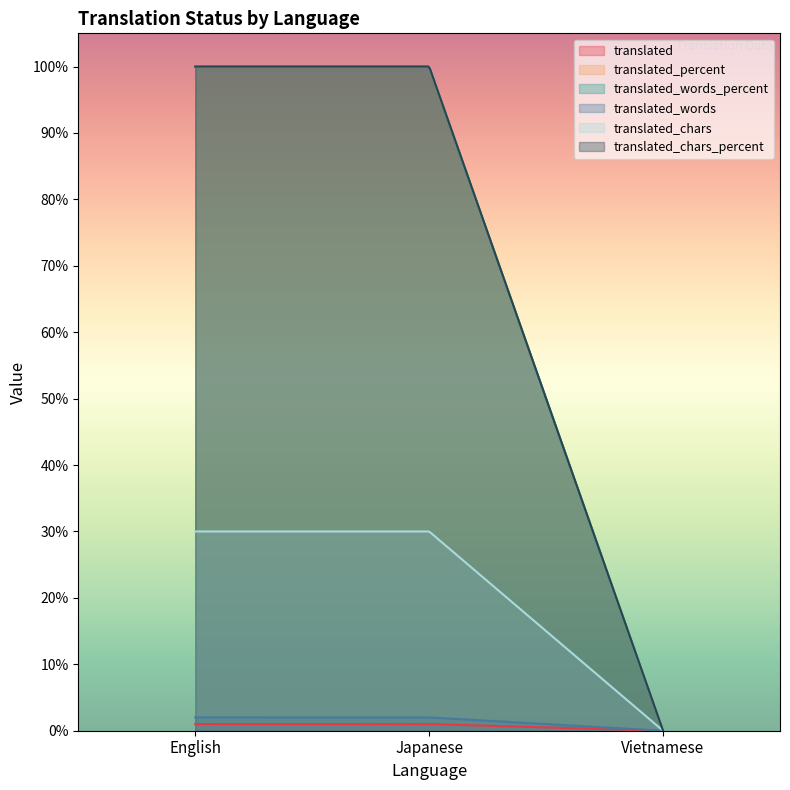

Reading left to right, transcribe all the data shown in this chart.

translated: 1	1	0
translated_percent: 100	100	0
translated_words_percent: 100	100	0
translated_words: 2	2	0
translated_chars: 30	30	0
translated_chars_percent: 100	100	0